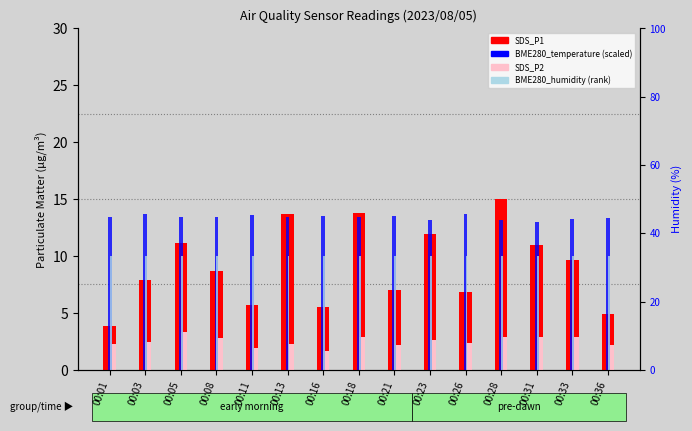

The value of SDS_P1 (count) at 00:31 is 11.0. True or false?

True